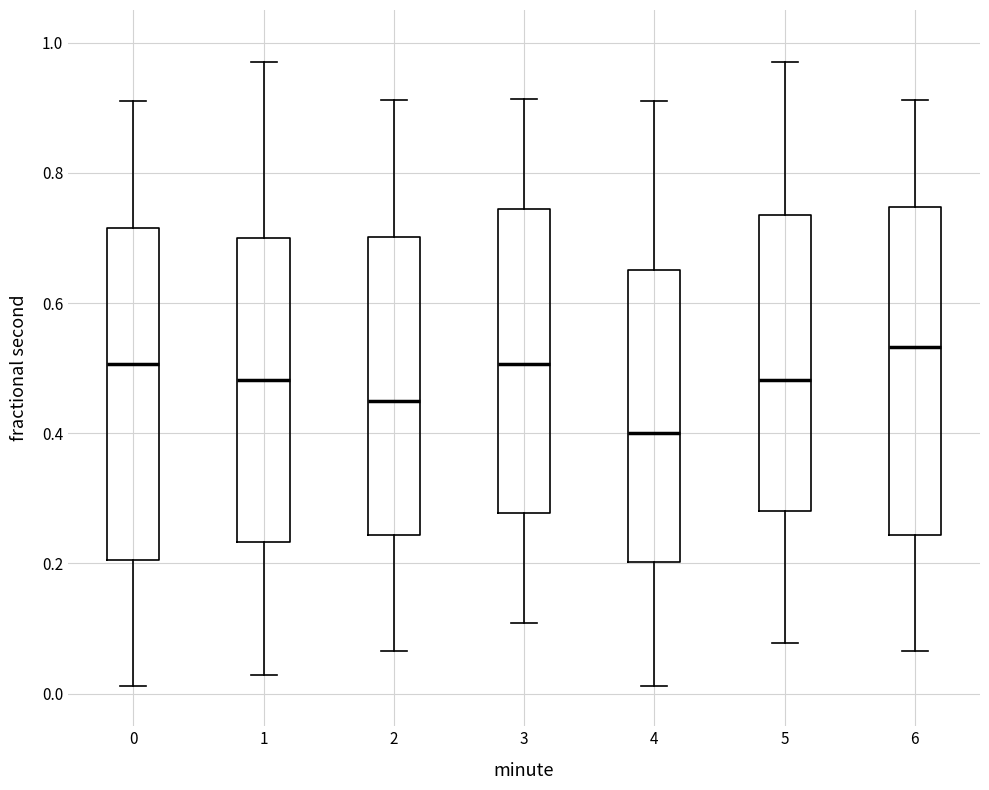

Which box's median line is the highest?

6